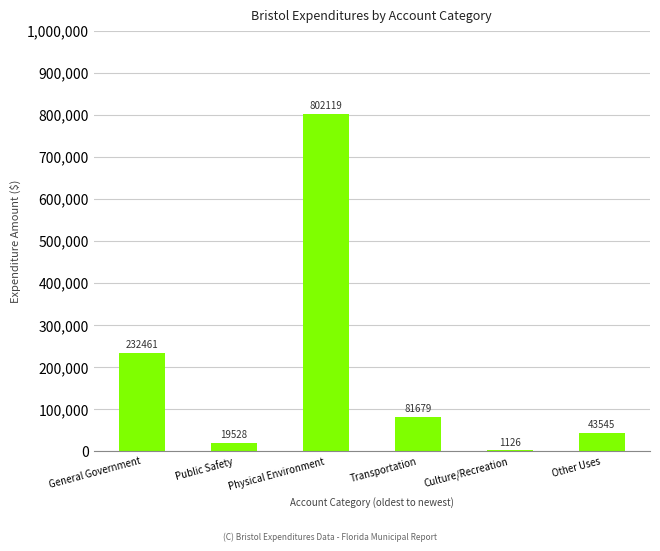

The value at General Government is 344347. True or false?

False